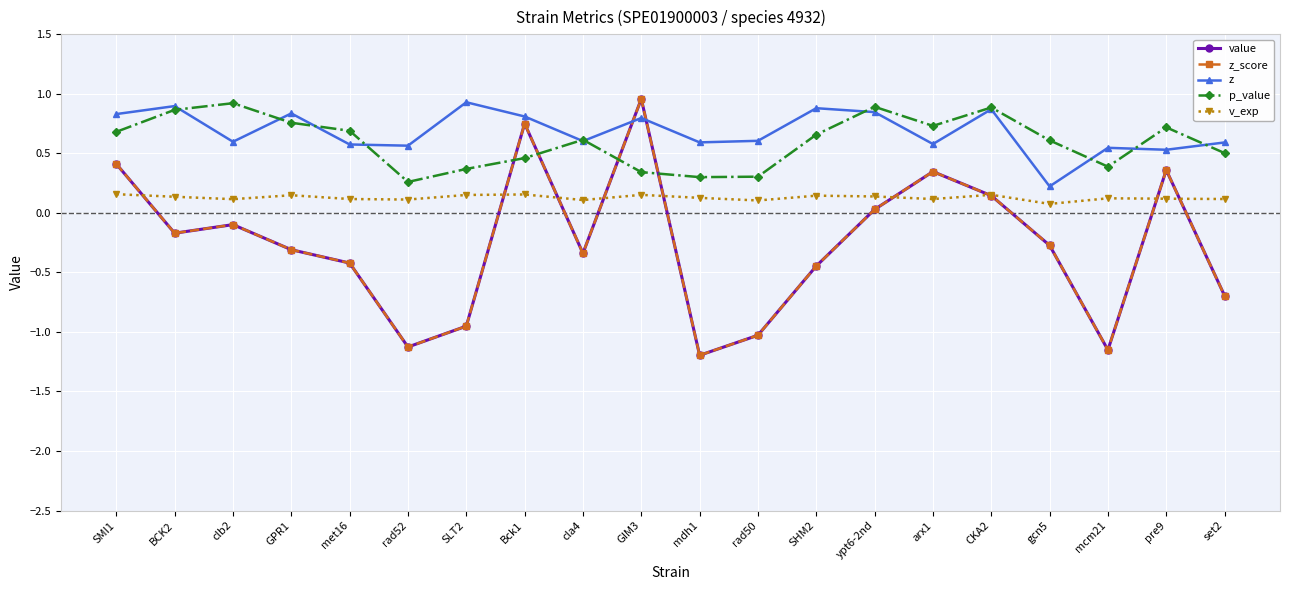

At which category does the chart reach its peak across all series?

GIM3